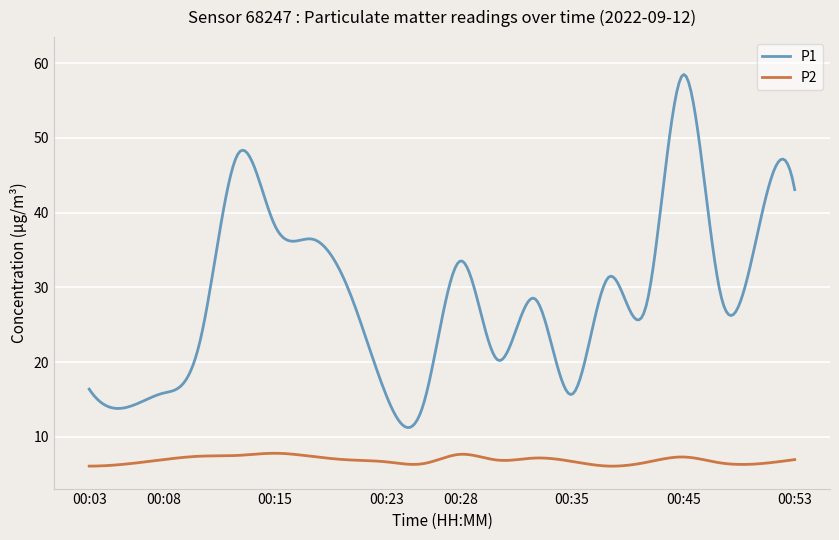

Which series has the largest total across all categories?

P1